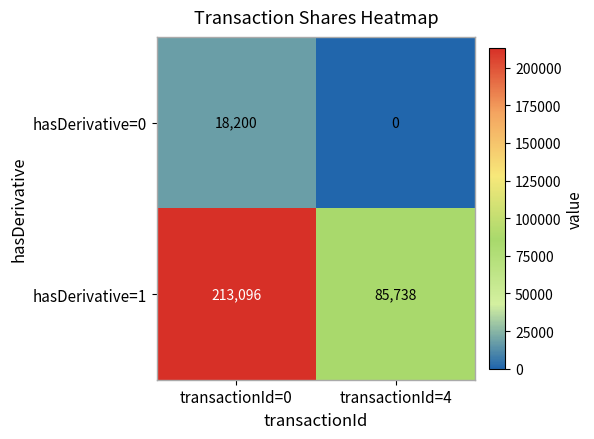

True or false: hasDerivative=1 has a value of 44343 at transactionId=4.

False